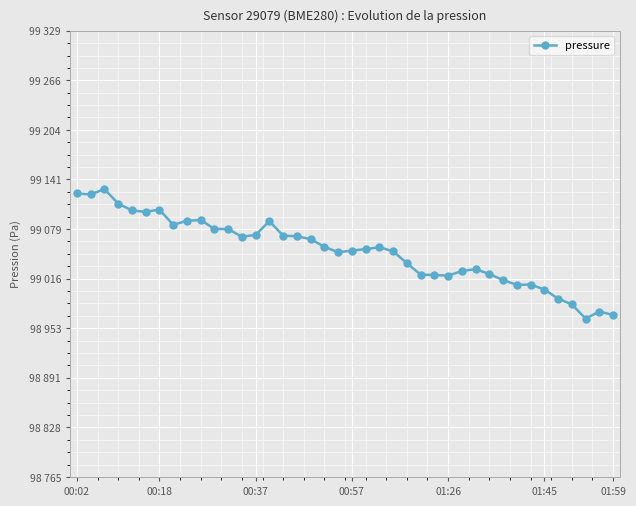

Reading left to right, what are all the values shown in this chart?

99123.9	99122.7	99129.5	99111.2	99102.4	99100.8	99103.6	99084.4	99089.4	99090.4	99079.2	99079.0	99069.3	99071.6	99089.0	99070.6	99069.9	99066.2	99056.6	99049.7	99051.8	99053.7	99056.0	99050.8	99036.0	99021.4	99021.0	99020.2	99026.0	99028.5	99022.2	99014.6	99008.4	99009.0	99002.7	98991.2	98983.8	98965.9	98974.9	98970.5